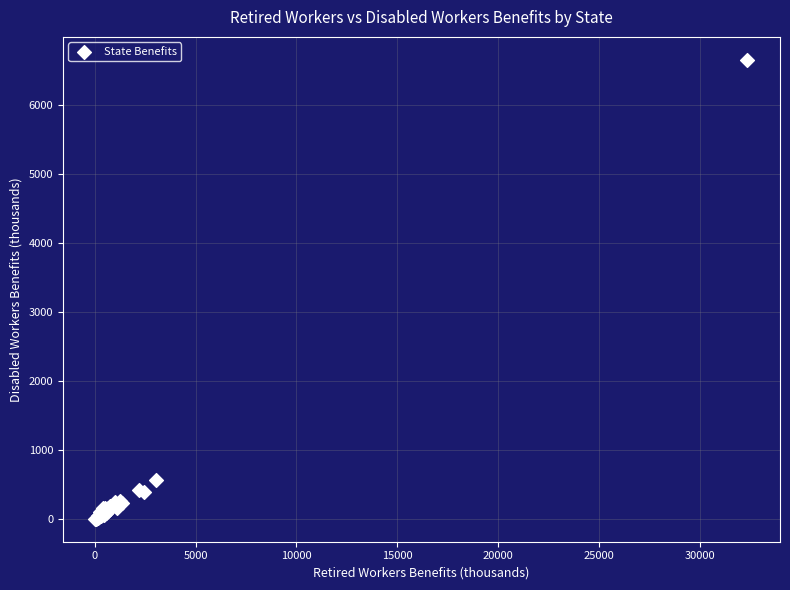

What Y value in the scatter plot is closest to 3331?

568.0